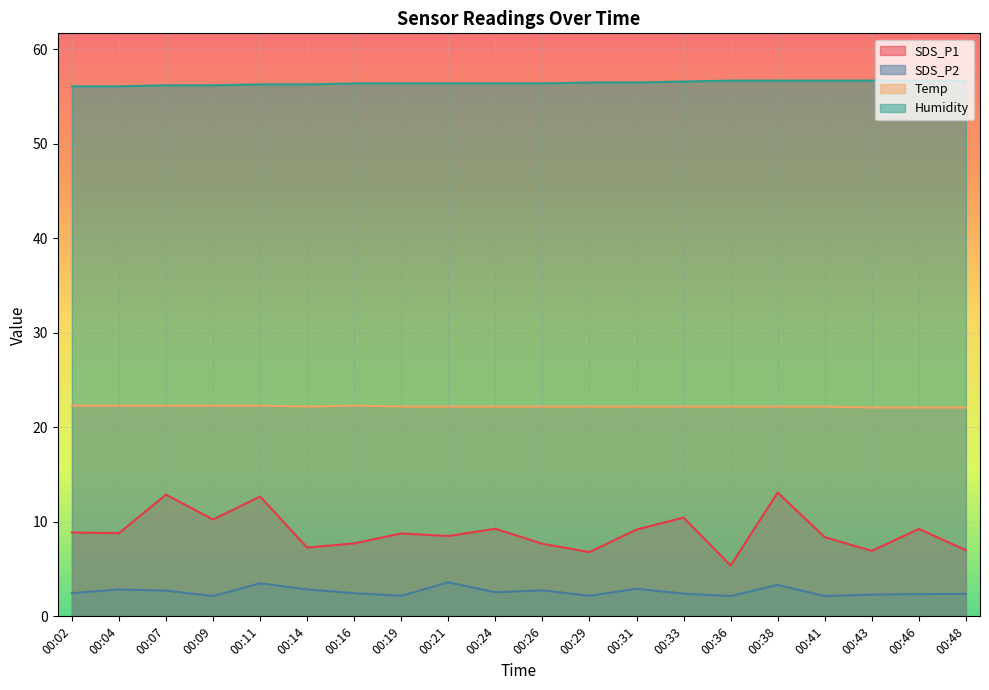

Which category has the highest value in the SDS_P1 series?

00:38